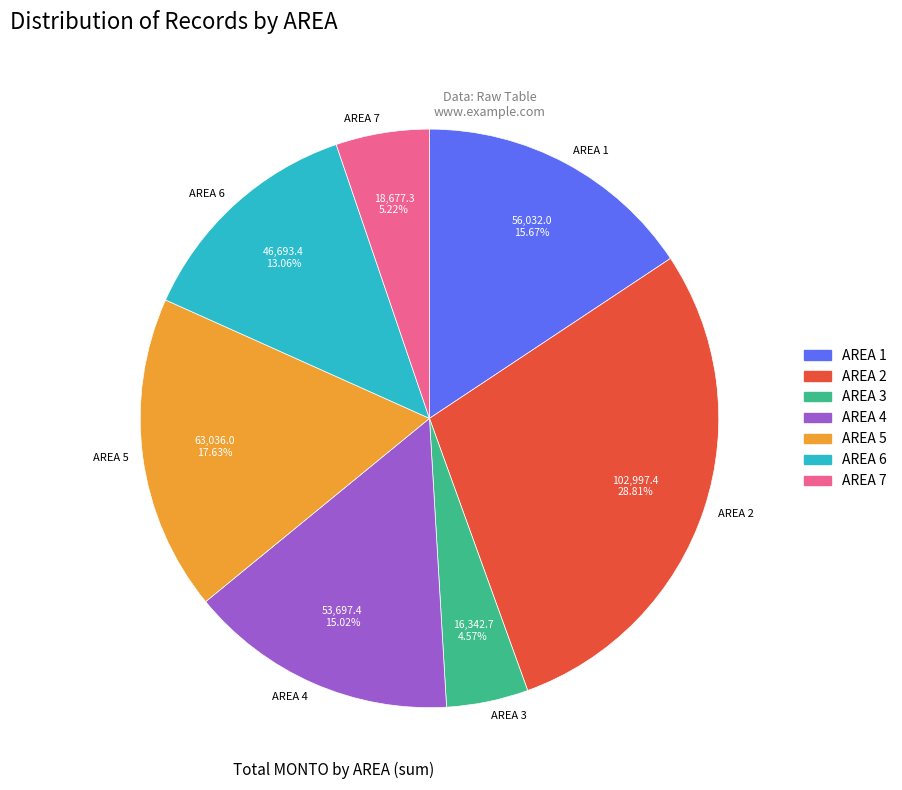

Rank the categories by value from lowest to highest.

AREA 3, AREA 7, AREA 6, AREA 4, AREA 1, AREA 5, AREA 2